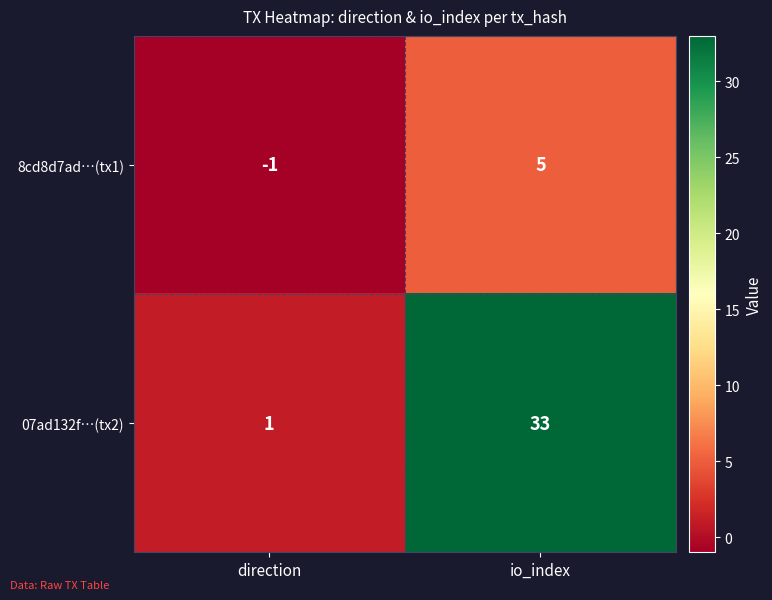

Which series has the largest range (max minus min)?

07ad132f…(tx2)